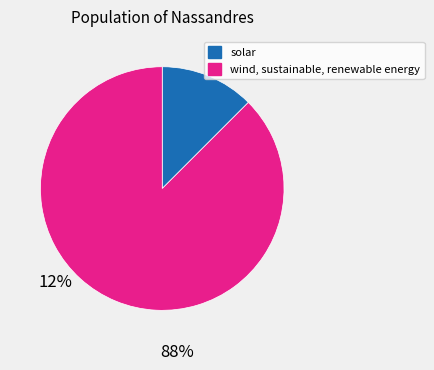

The wind, sustainable, renewable energy slice represents 96% of the pie. True or false?

False